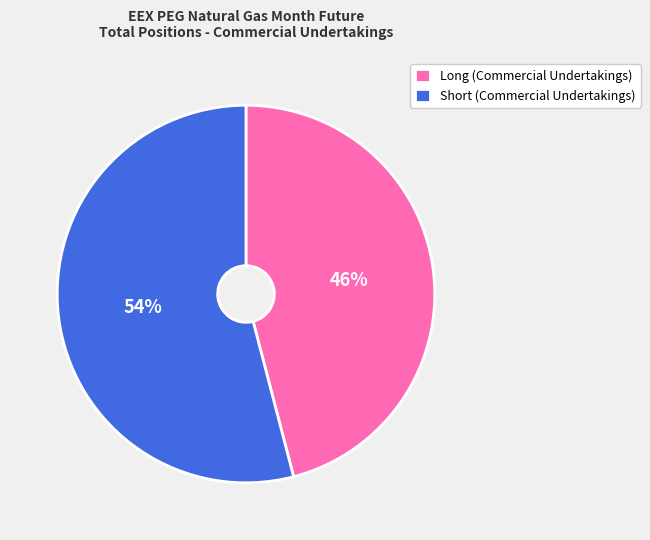

Is there any slice that represents more than half of the pie?

Yes